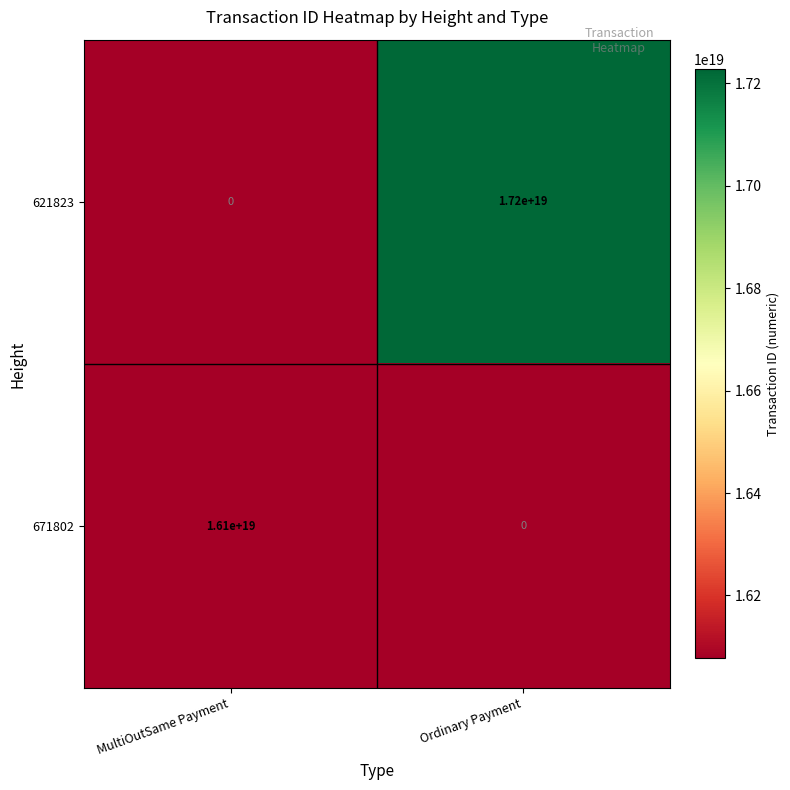

The 621823 series shows 17200000000000000000 at Ordinary Payment. True or false?

True